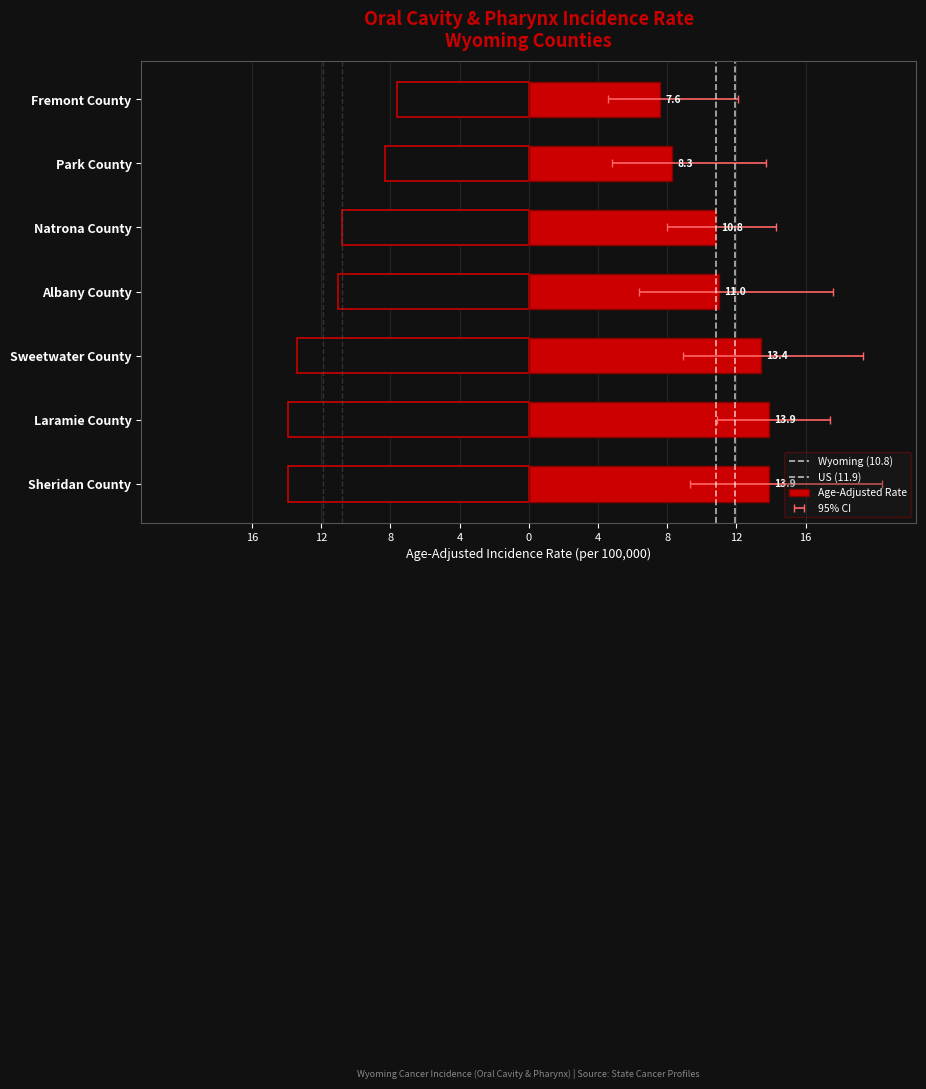

How many series are shown in this chart?

3